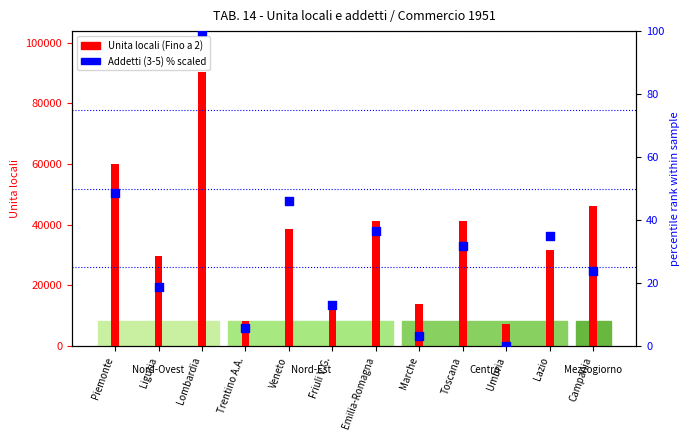

What is the change in value from Trentino A.A. to Lazio?

+29.1